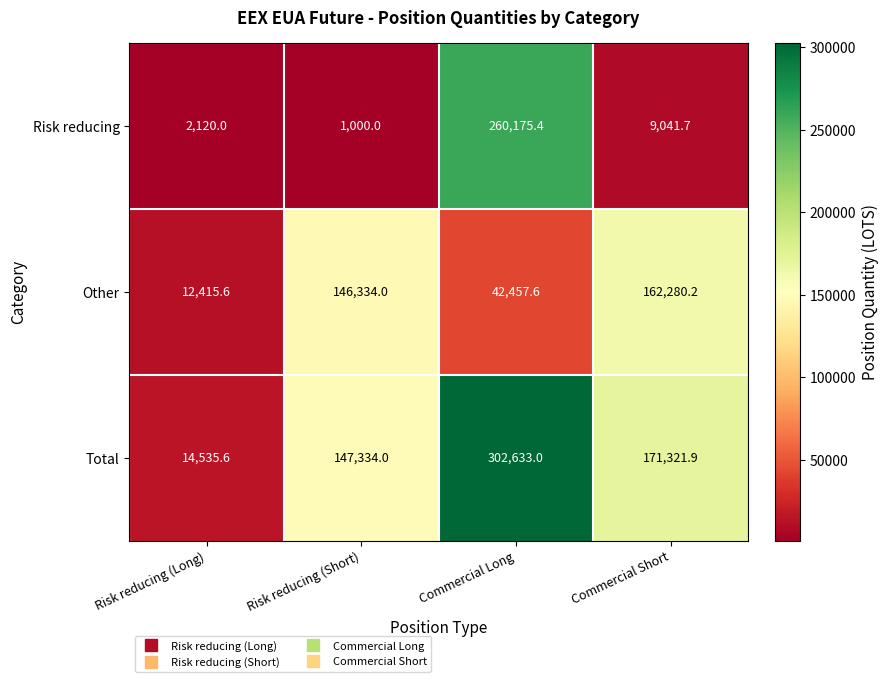

At how many categories does at least one series exceed 260022?

1